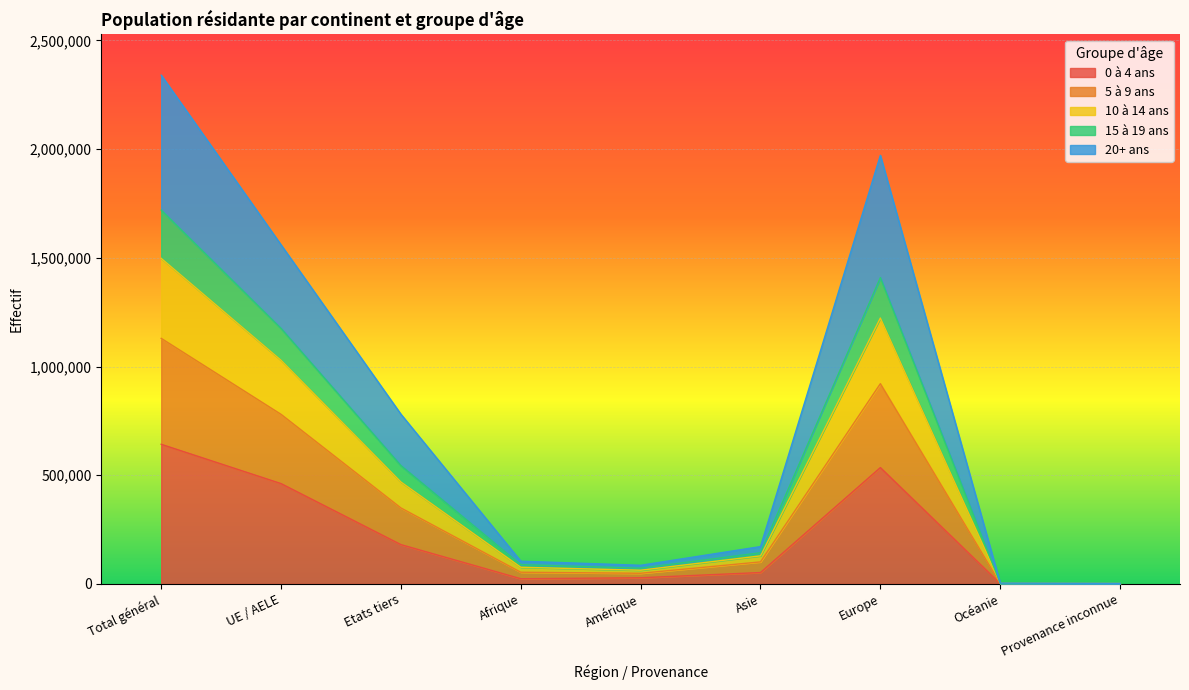

What is the maximum value for 0 à 4 ans?

642265